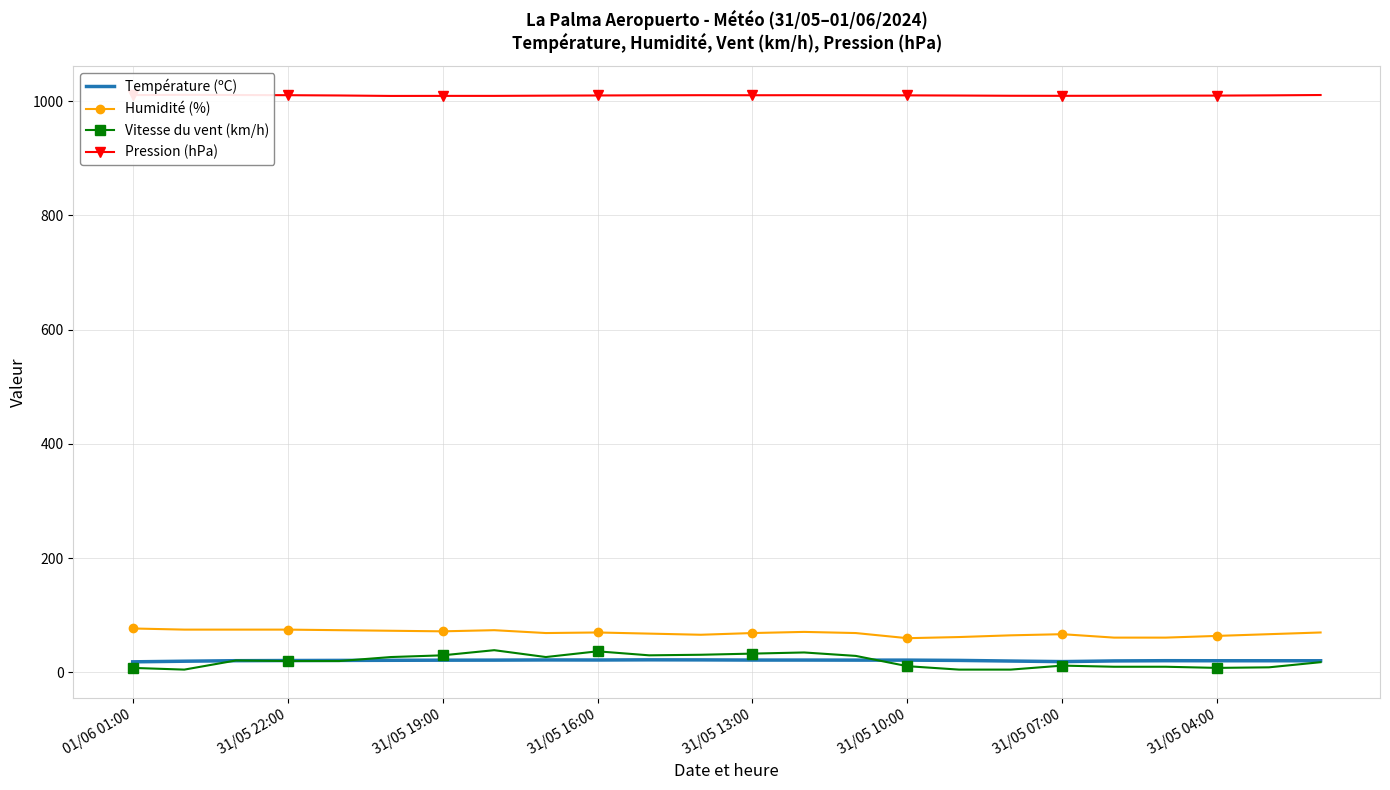

What are all the series names shown in the legend?

Température (ºC), Humidité (%), Vitesse du vent (km/h), Pression (hPa)